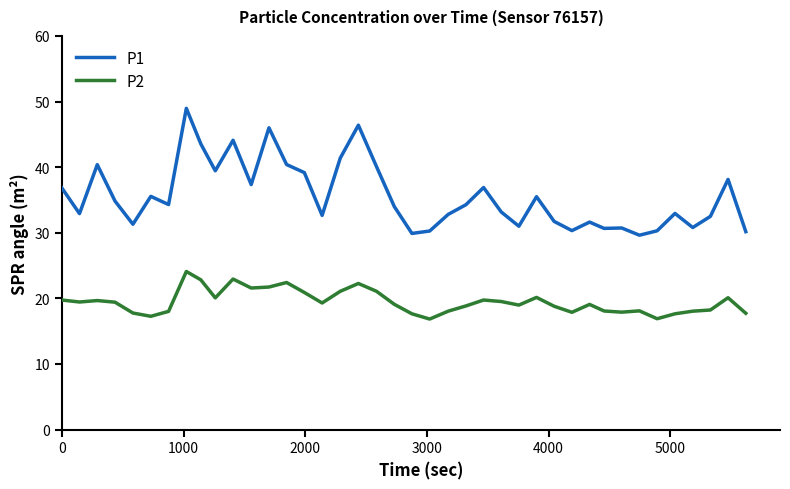

What is the lowest value of the P2 series?

16.9